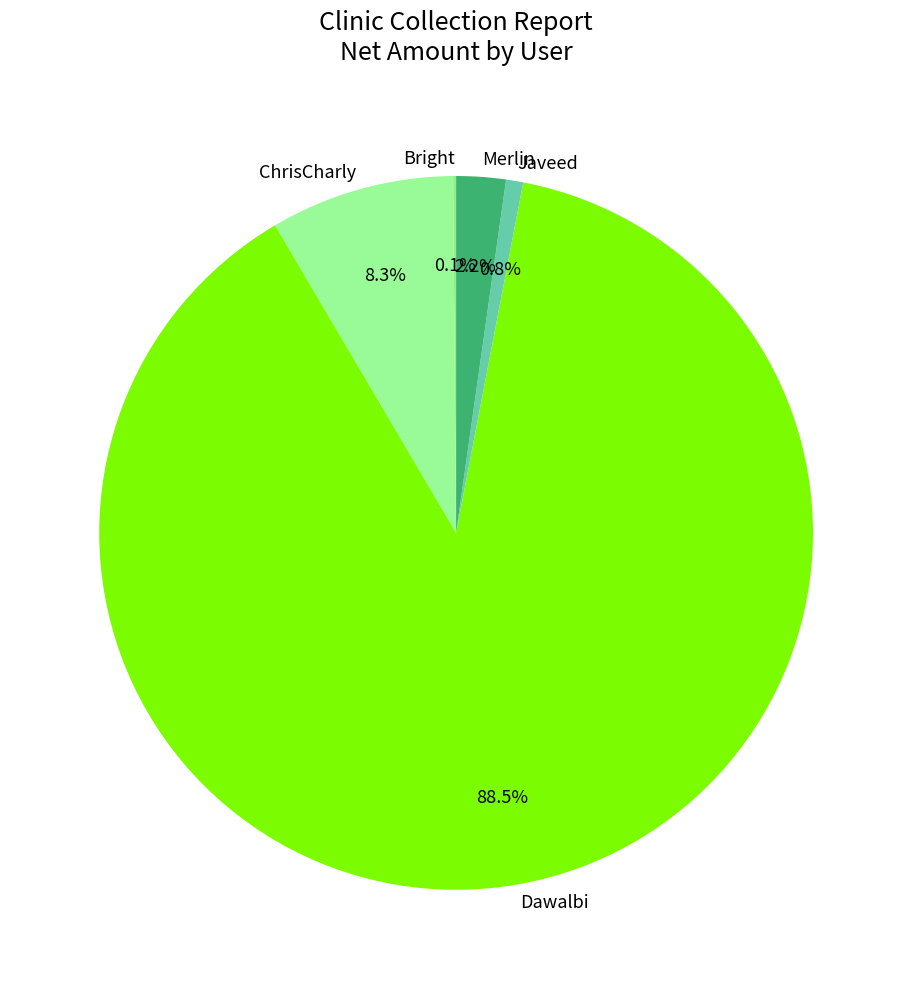

Between Javeed and Dawalbi, which is larger?

Dawalbi